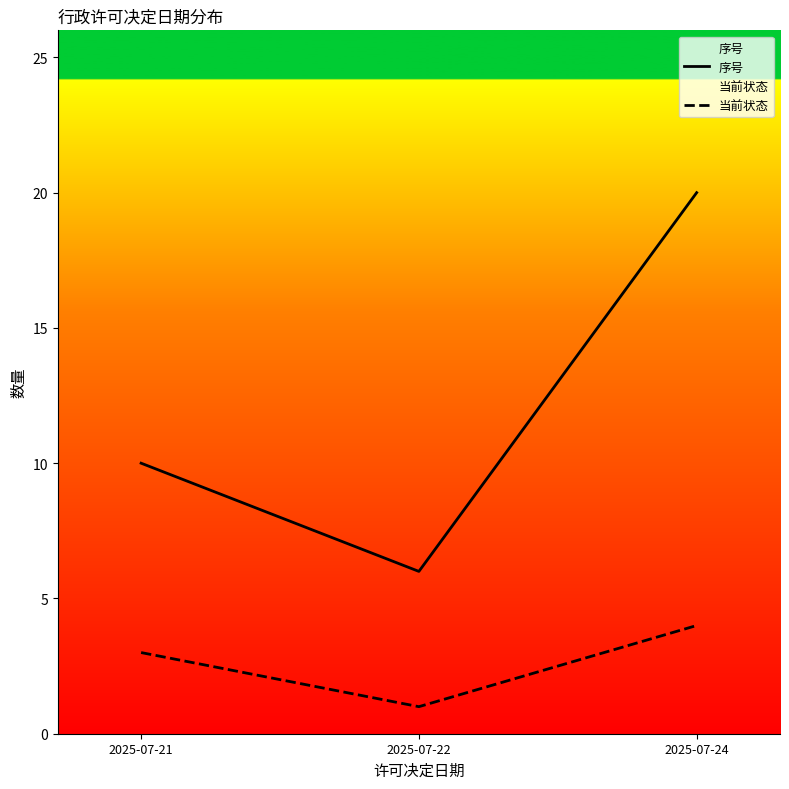

At how many categories does at least one series exceed 6?

2